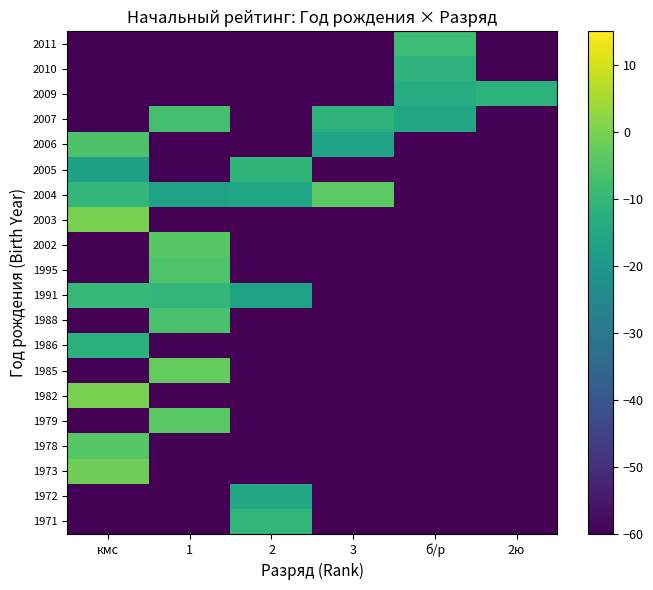

Which series has the largest range (max minus min)?

2003